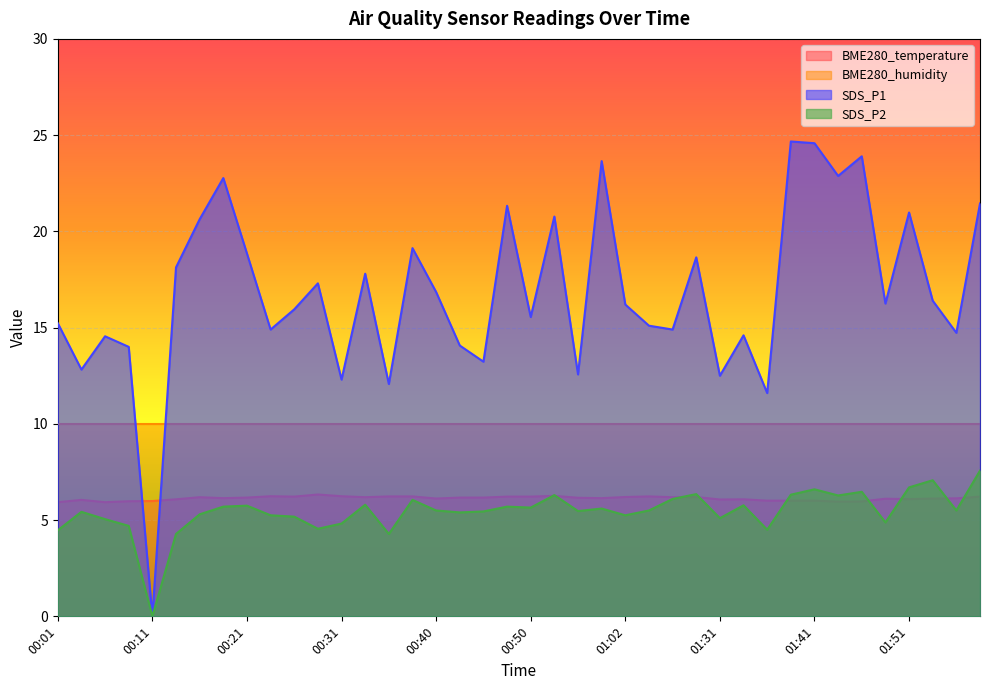

In BME280_temperature, how many points are lower than both neighbors (excluding endpoints)?

10